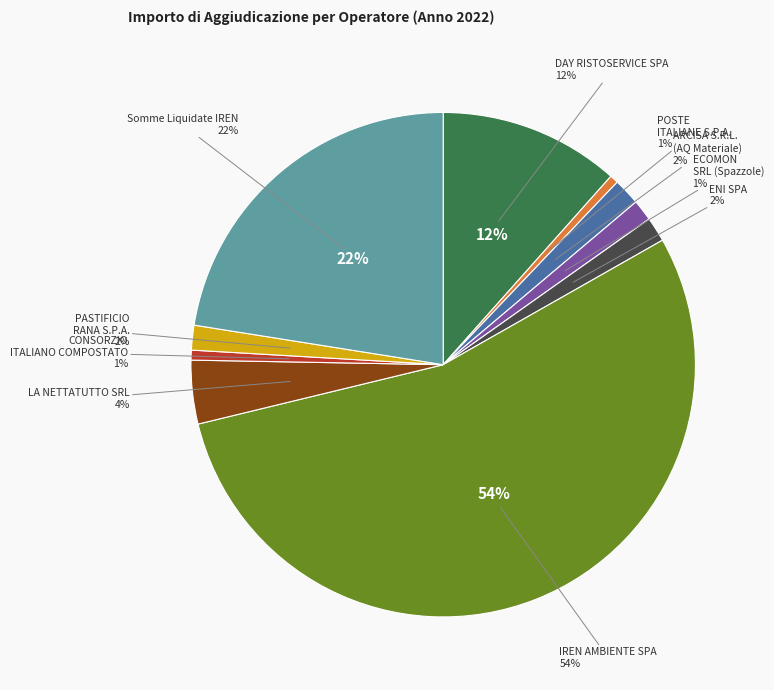

To the nearest percent, what is the difference between the POSTE ITALIANE S.P.A. and DAY RISTOSERVICE SPA slice percentages?

11%